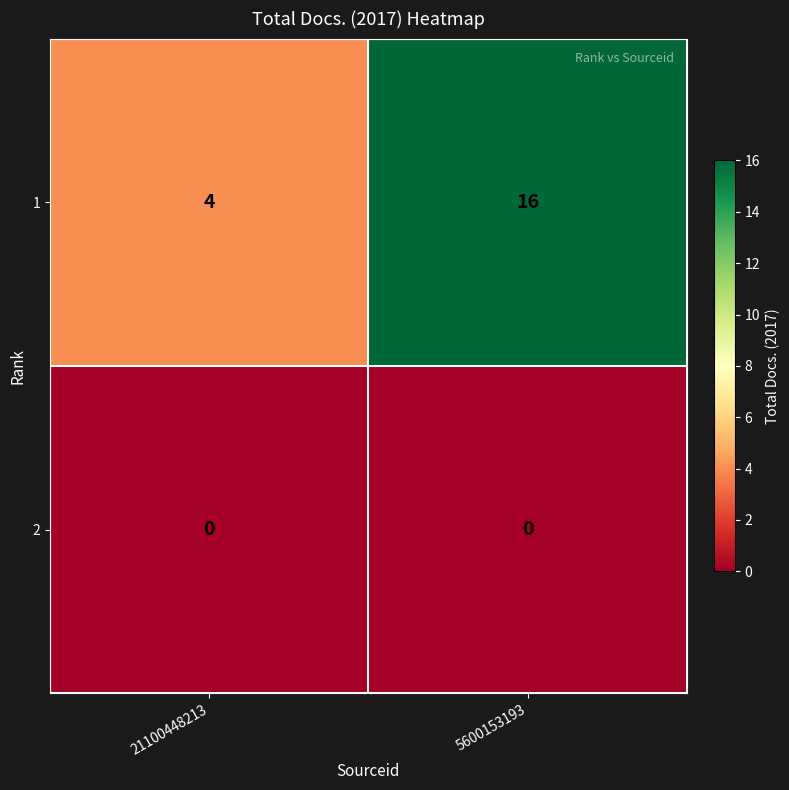

Count the number of data series in this chart.

2